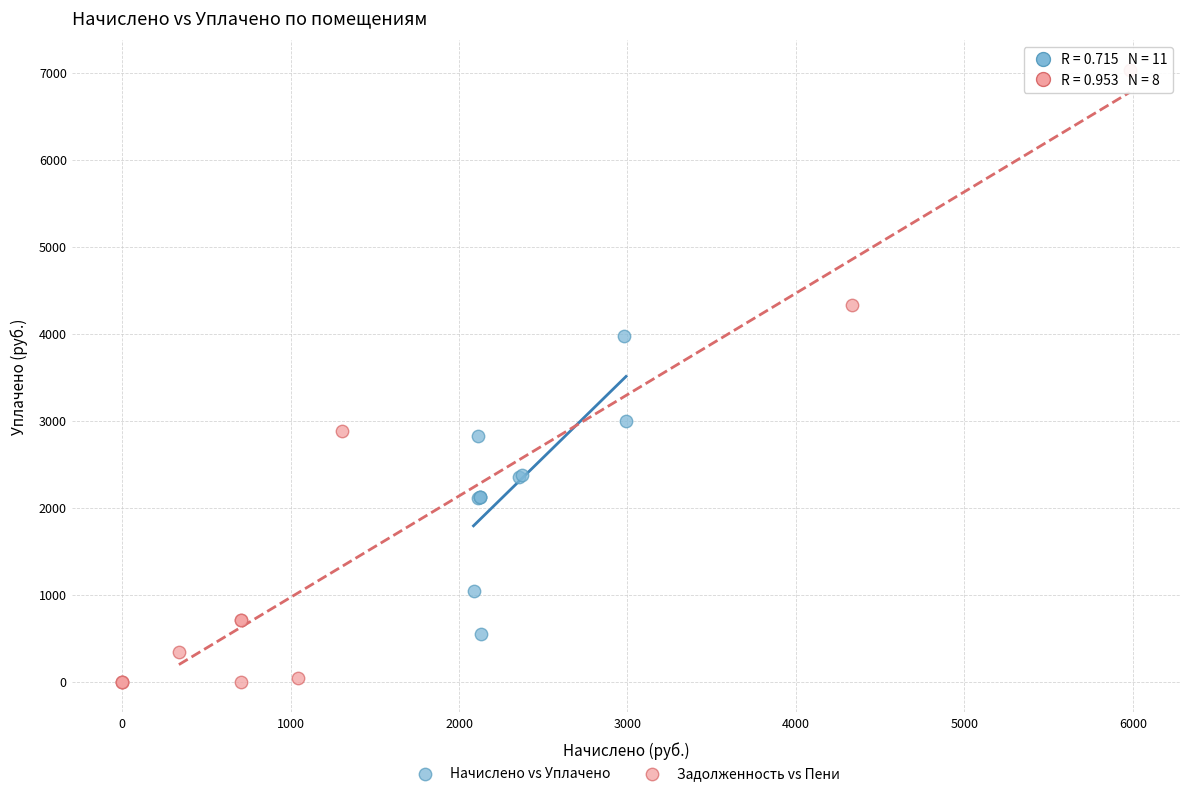

Which series contains the highest Y value?

Задолженность vs Пени